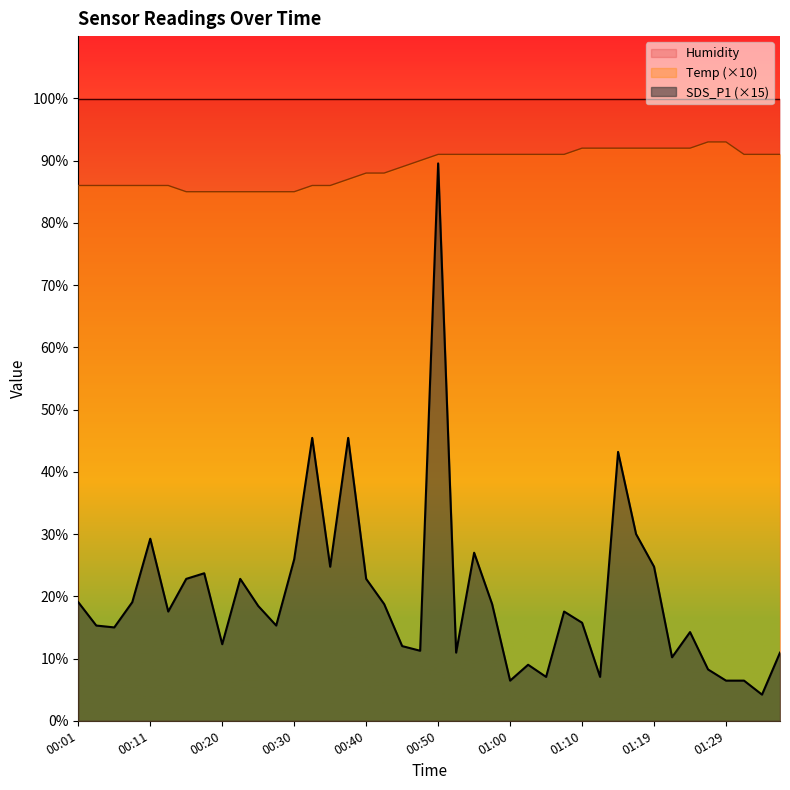

What are all the series names shown in the legend?

Humidity, Temp (×10), SDS_P1 (×15)